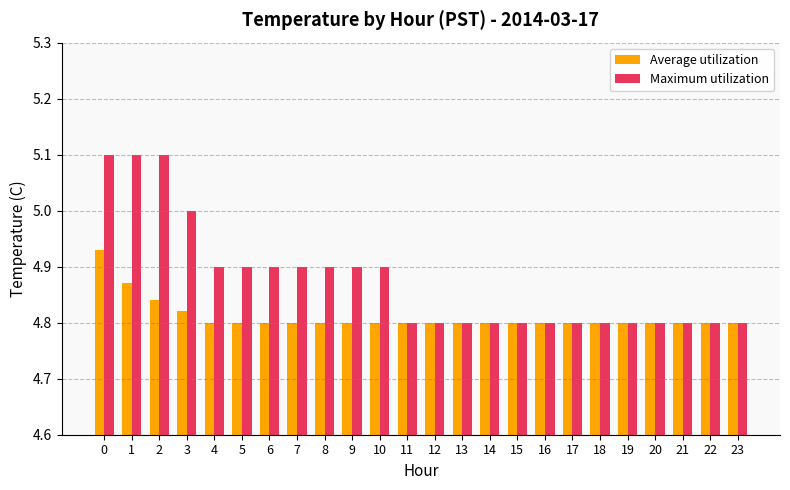

List the series in order of their overall mean, highest first.

Maximum utilization, Average utilization